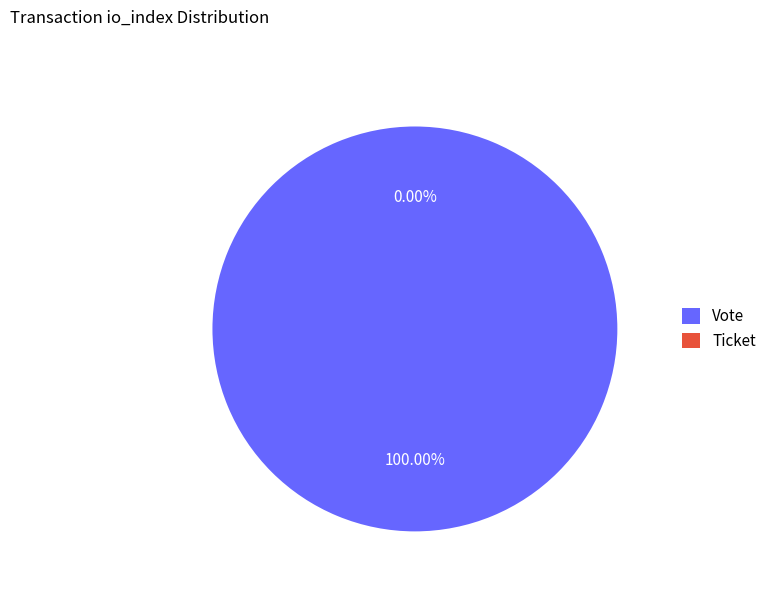

To the nearest percent, what is the difference between the Ticket (io_index=0) and Vote (io_index=1) slice percentages?

100%